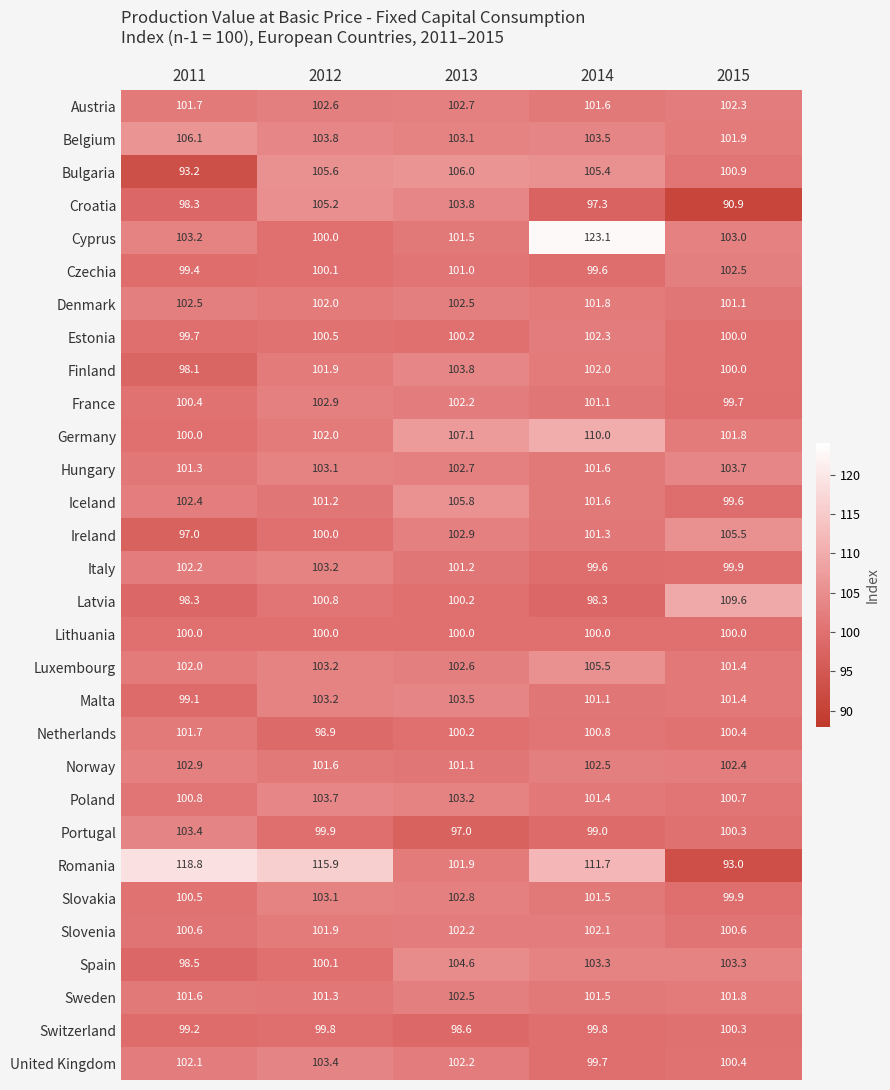

Where is Luxembourg nearest to the value 103?

2012